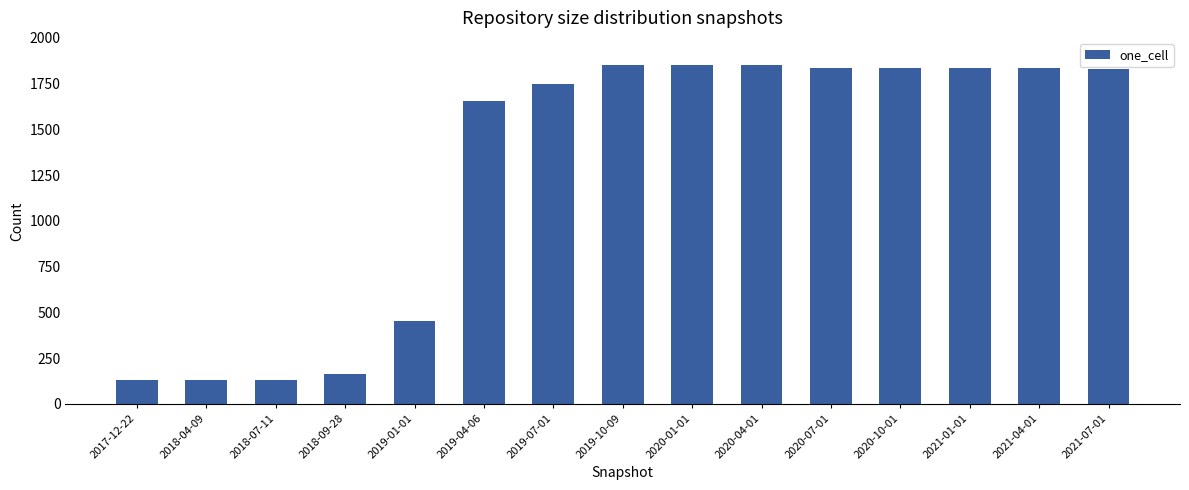

What is the change in value from 2018-09-28 to 2021-04-01?

+1673